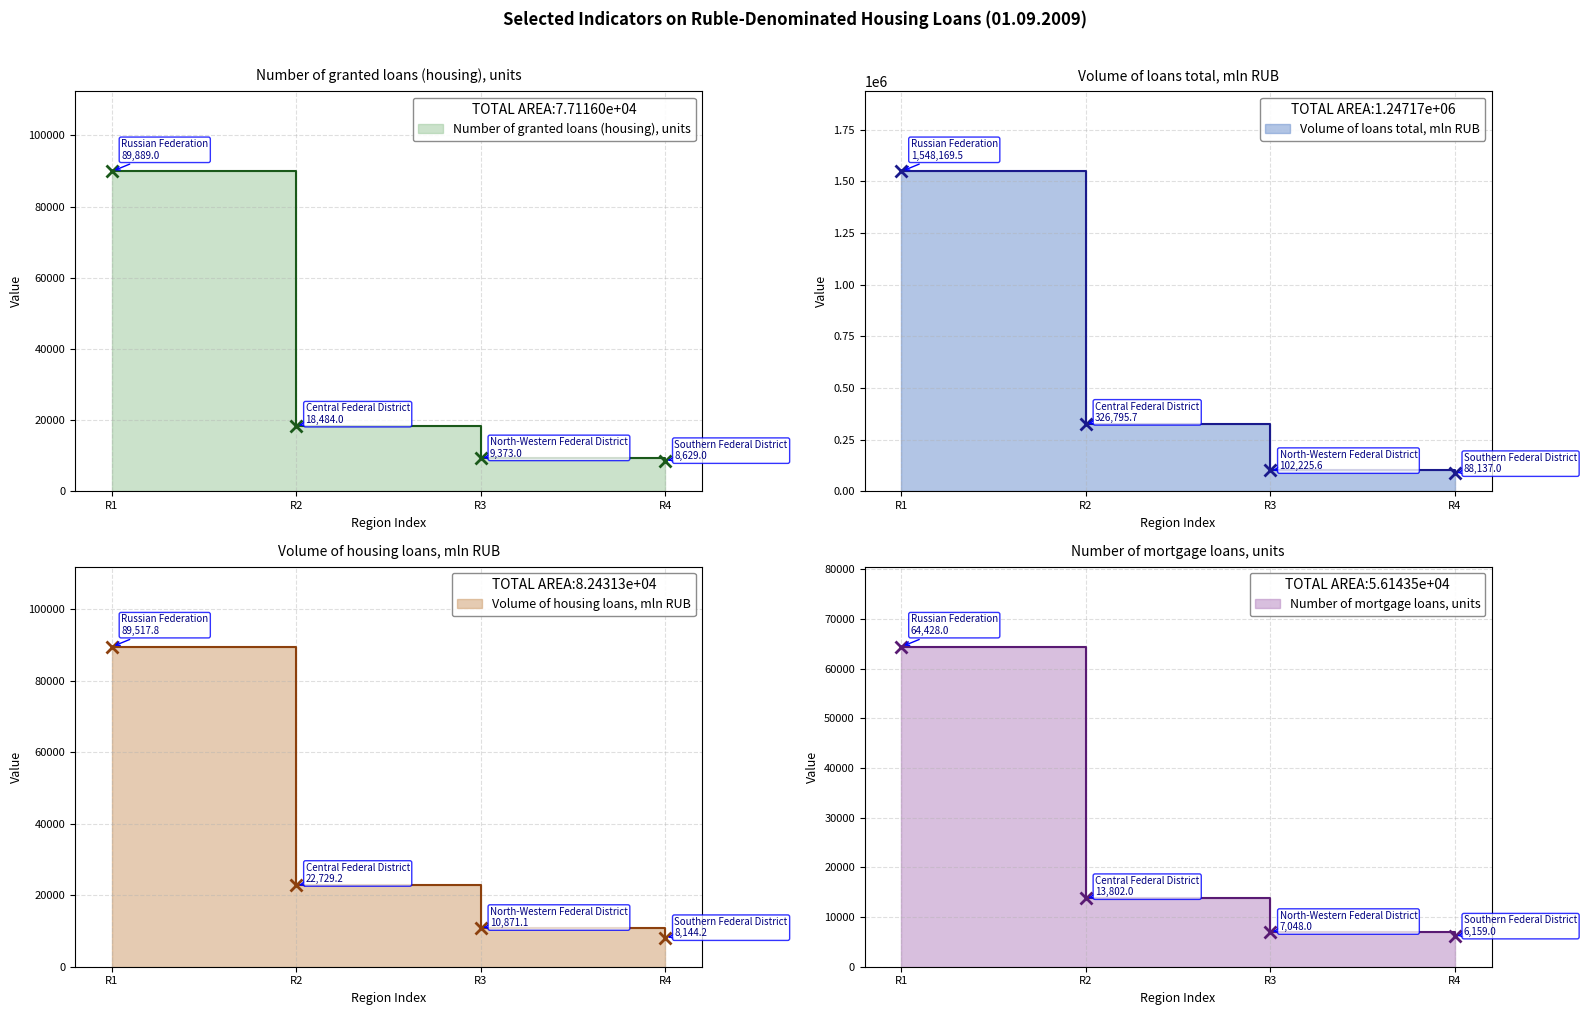

How many data points in Volume of mortgage loans, mln RUB are above 22729?

2